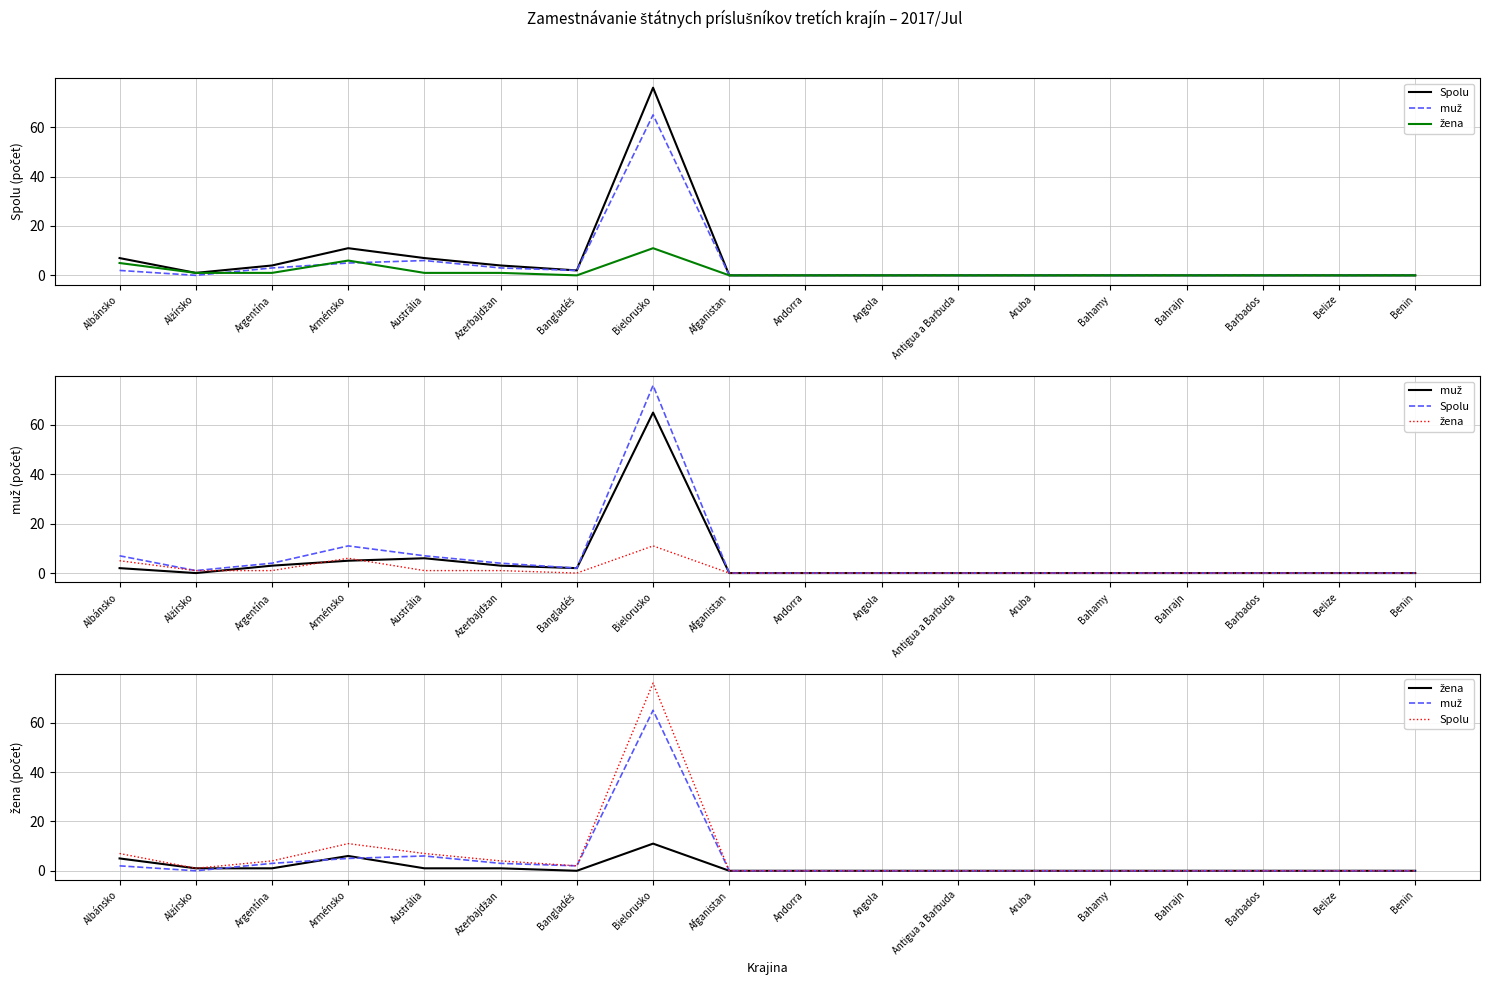

How many times do žena and muž cross each other?

3